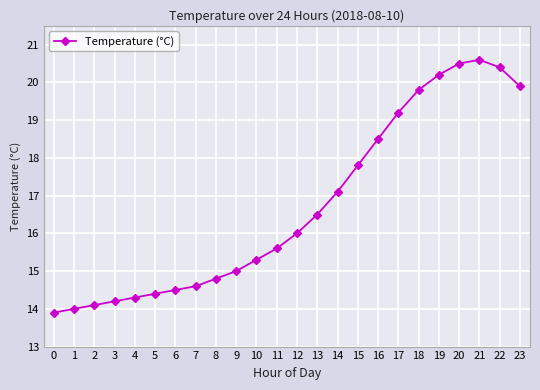

List the labels in order of value, largest first.

21, 20, 22, 19, 23, 18, 17, 16, 15, 14, 13, 12, 11, 10, 9, 8, 7, 6, 5, 4, 3, 2, 1, 0